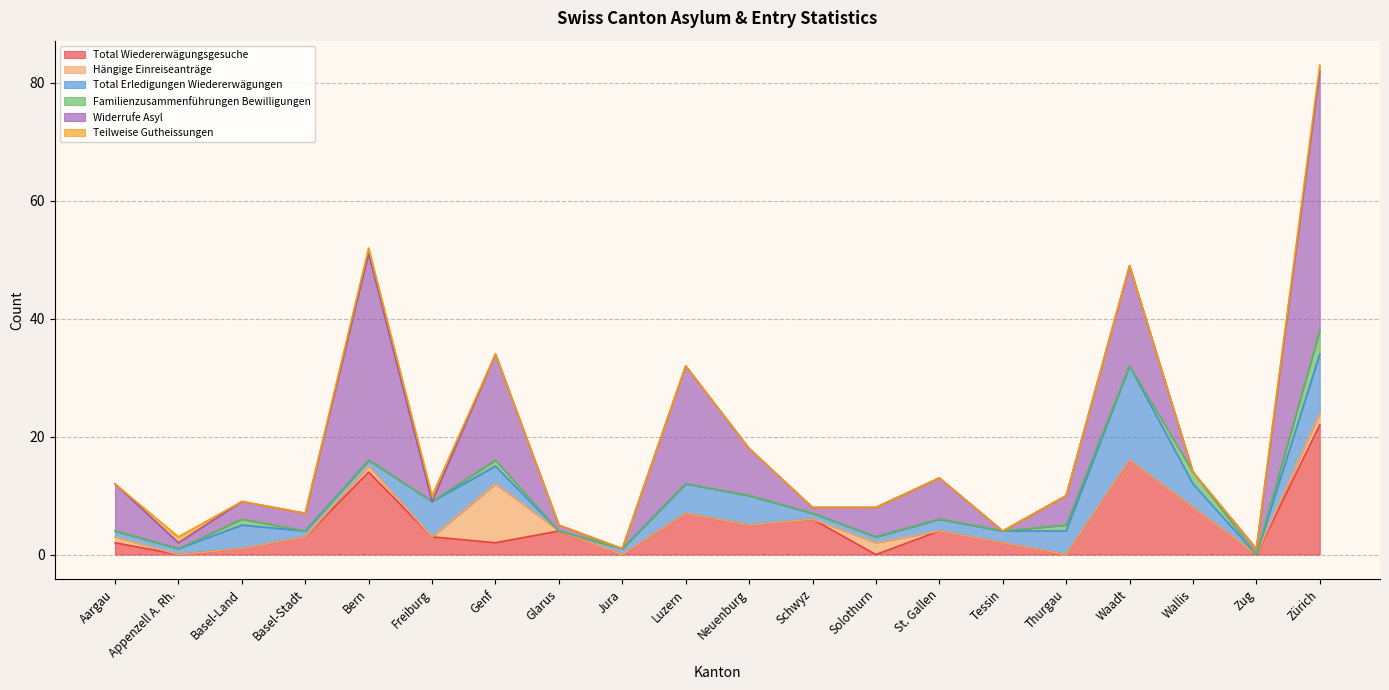

Which label corresponds to the smallest value in the chart?

Appenzell A. Rh.